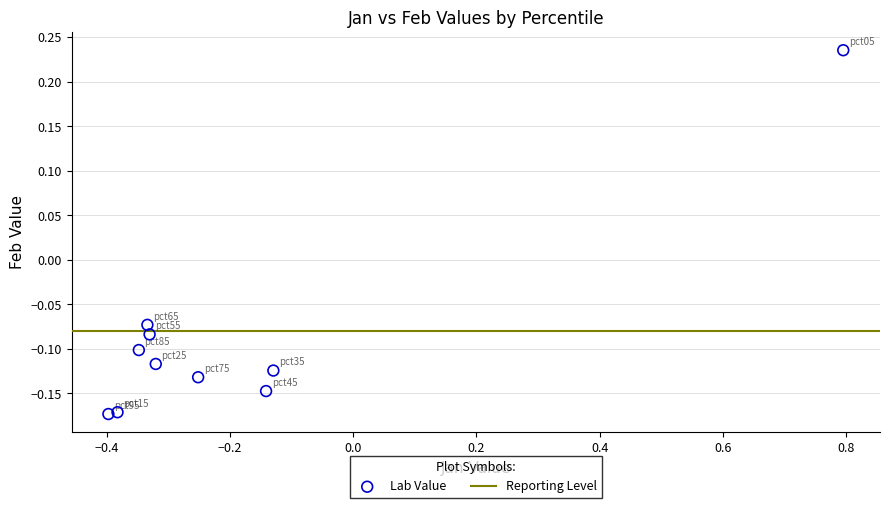

What is the range of X values (max minus min)?

1.2